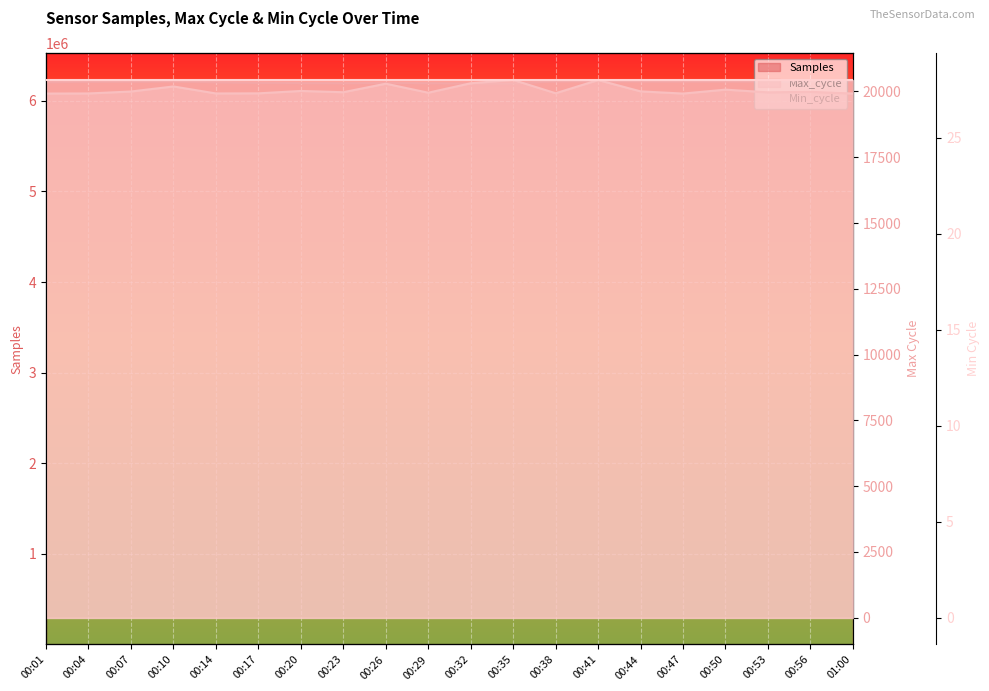

What is the maximum value for Max_cycle?

20439